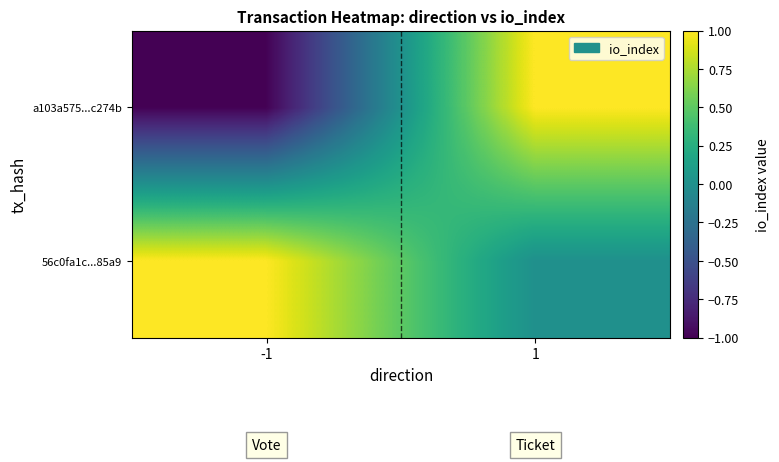

Between 1 and -1, which is larger?

1